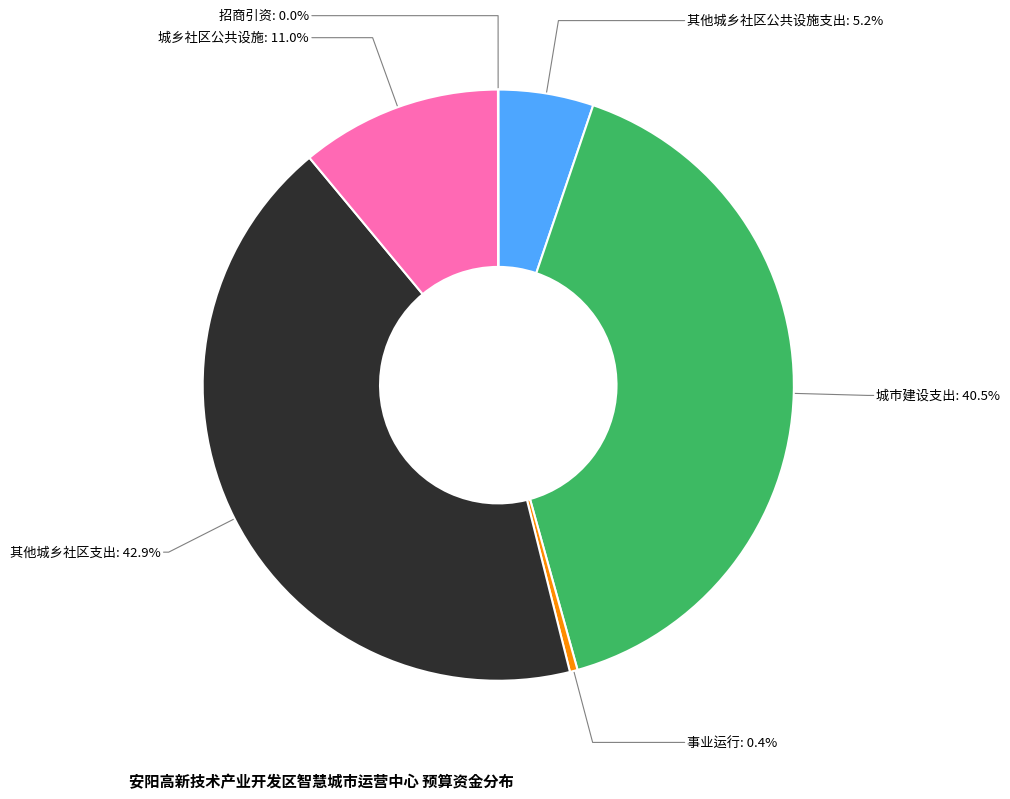

Is there any slice that represents more than half of the pie?

No